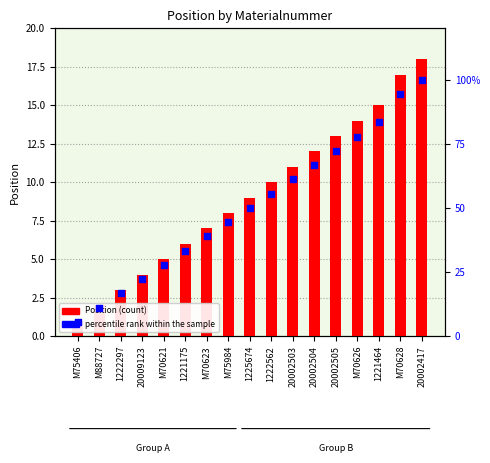

Which series contains the lowest Y value?

Position